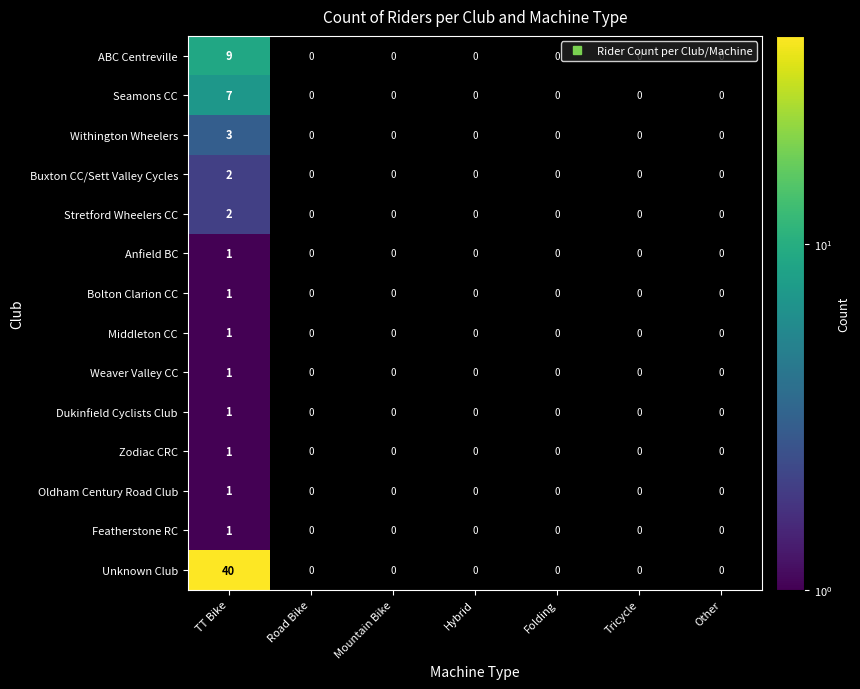

Which has a higher value, Tricycle or Mountain Bike?

Mountain Bike